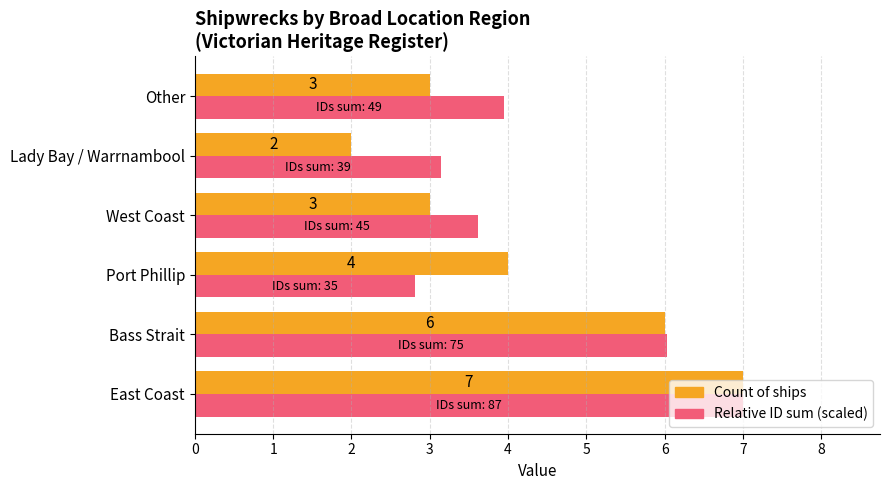

What is the sum of all Count of ships values?

25.0